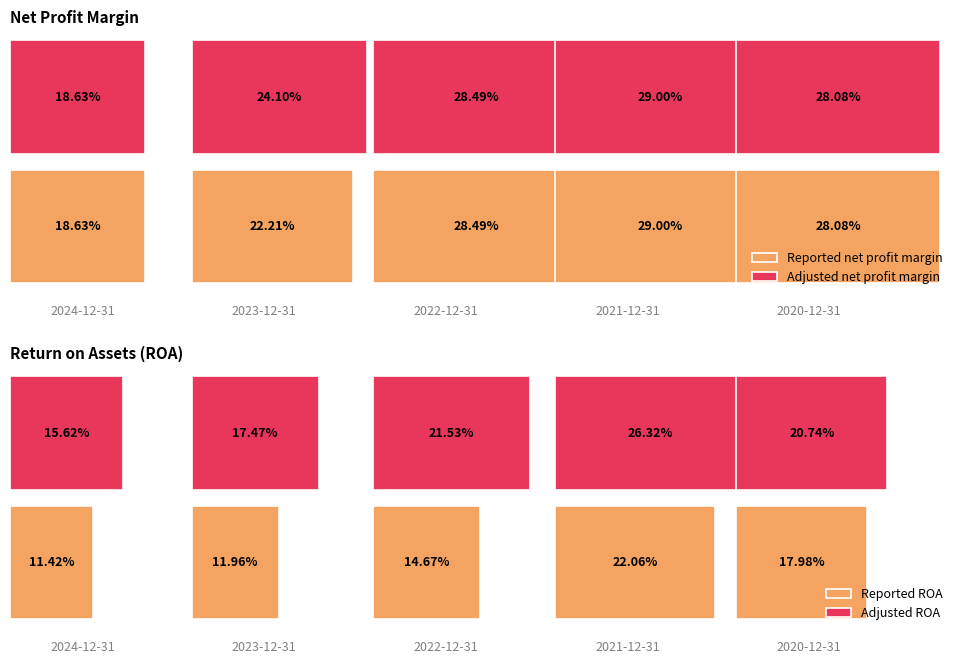

Reading left to right, transcribe all the data shown in this chart.

Reported net profit margin: 0.2	0.2	0.3	0.3	0.3
Adjusted net profit margin: 0.2	0.2	0.3	0.3	0.3
Reported ROA: 0.1	0.1	0.1	0.2	0.2
Adjusted ROA: 0.2	0.2	0.2	0.3	0.2